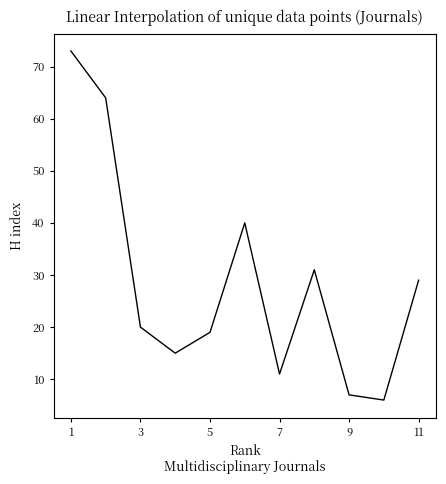

What is the maximum value shown in the chart?

73